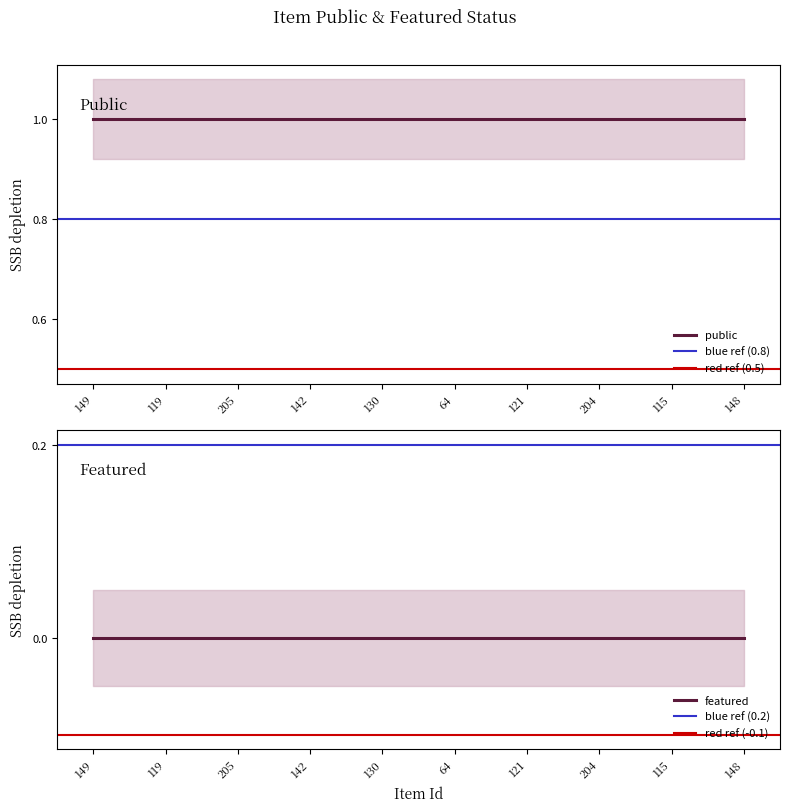

Is the value of public at 148 greater than the value of featured at 149?

Yes